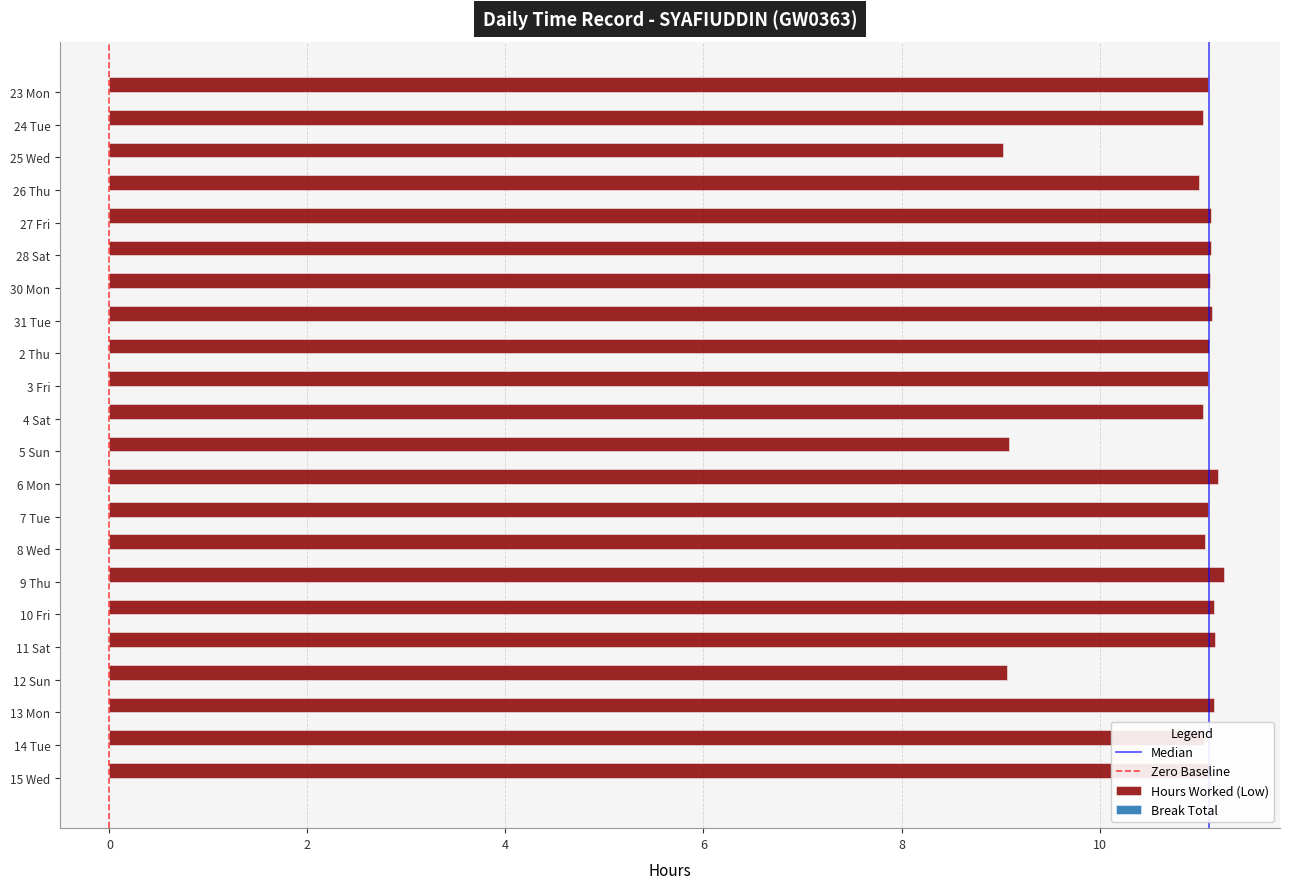

What is the sum of all values?

238.4